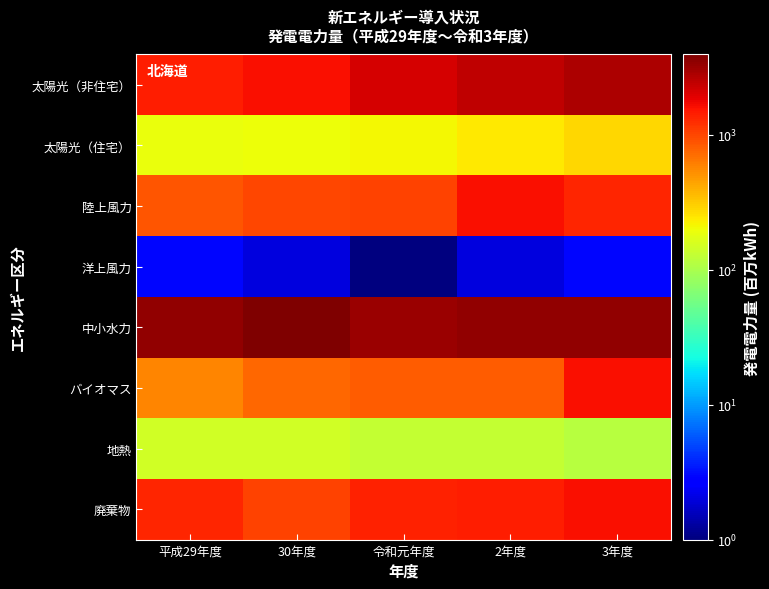

Rank the series at 平成29年度 from highest to lowest value.

中小水力, 太陽光（非住宅）, 廃棄物, 陸上風力, バイオマス, 太陽光（住宅）, 地熱, 洋上風力